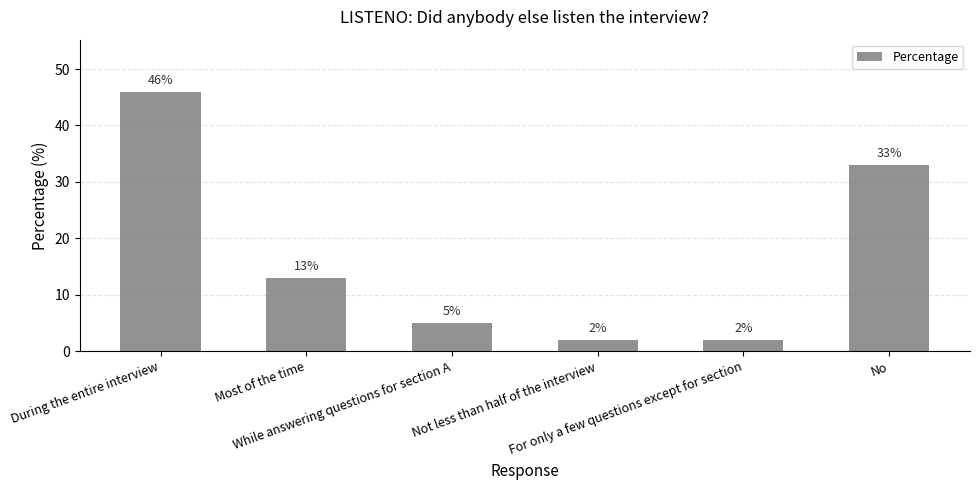

At which label is the value closest to 24?

No